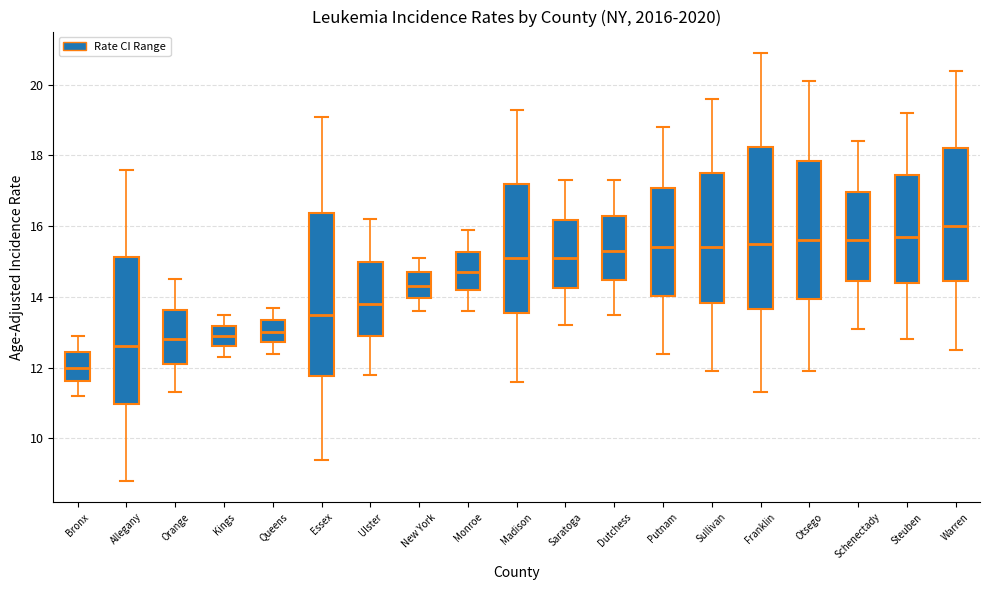

Reading left to right, read every box against the y-axis: the position of its median line, the range the box covers, and the ends of its whiskers. The values are not printed on the chart, so give them approximately, as read against the axis.

Bronx: median 12.0, box 11.6 to 12.4, whiskers 11.2 to 13.0
Allegany: median 12.6, box 11.0 to 15.2, whiskers 8.8 to 17.6
Orange: median 12.8, box 12.2 to 13.6, whiskers 11.4 to 14.6
Kings: median 13.0, box 12.6 to 13.2, whiskers 12.4 to 13.6
Queens: median 13.0, box 12.8 to 13.4, whiskers 12.4 to 13.8
Essex: median 13.6, box 11.8 to 16.4, whiskers 9.4 to 19.2
Ulster: median 13.8, box 13.0 to 15.0, whiskers 11.8 to 16.2
New York: median 14.4, box 14.0 to 14.6, whiskers 13.6 to 15.2
Monroe: median 14.8, box 14.2 to 15.2, whiskers 13.6 to 16.0
Madison: median 15.2, box 13.6 to 17.2, whiskers 11.6 to 19.4
Saratoga: median 15.2, box 14.2 to 16.2, whiskers 13.2 to 17.4
Dutchess: median 15.4, box 14.4 to 16.2, whiskers 13.6 to 17.4
Putnam: median 15.4, box 14.0 to 17.0, whiskers 12.4 to 18.8
Sullivan: median 15.4, box 13.8 to 17.4, whiskers 12.0 to 19.6
Franklin: median 15.6, box 13.6 to 18.2, whiskers 11.4 to 21.0
Otsego: median 15.6, box 14.0 to 17.8, whiskers 12.0 to 20.2
Schenectady: median 15.6, box 14.4 to 17.0, whiskers 13.2 to 18.4
Steuben: median 15.8, box 14.4 to 17.4, whiskers 12.8 to 19.2
Warren: median 16.0, box 14.4 to 18.2, whiskers 12.6 to 20.4